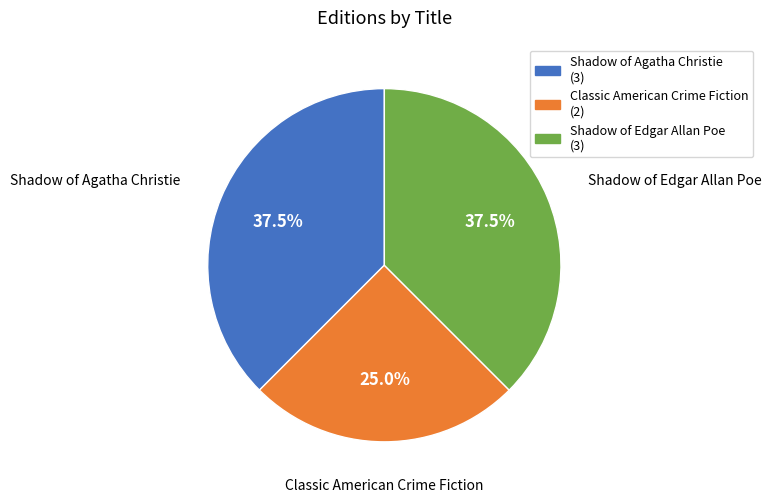

What portion of the pie excludes Shadow of Agatha Christie?

62.5%